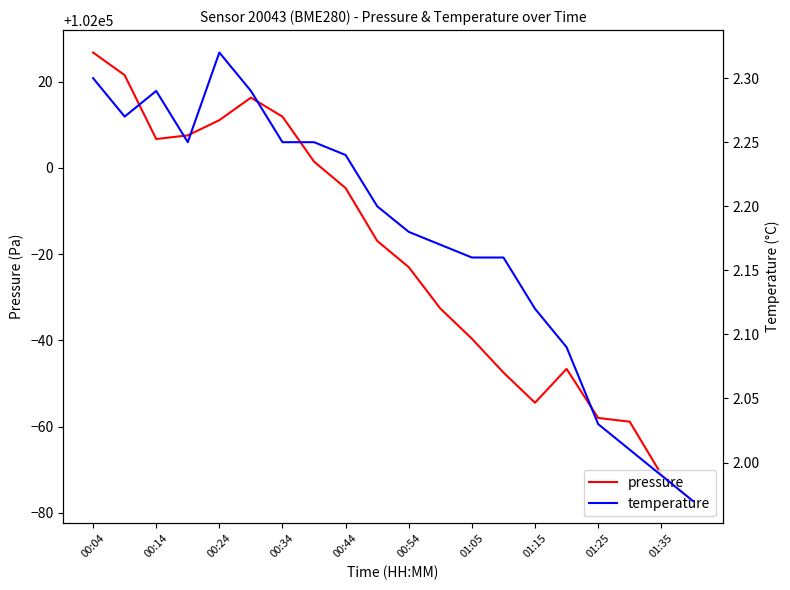

Rank the series by their maximum value, from lowest to highest.

temperature, pressure